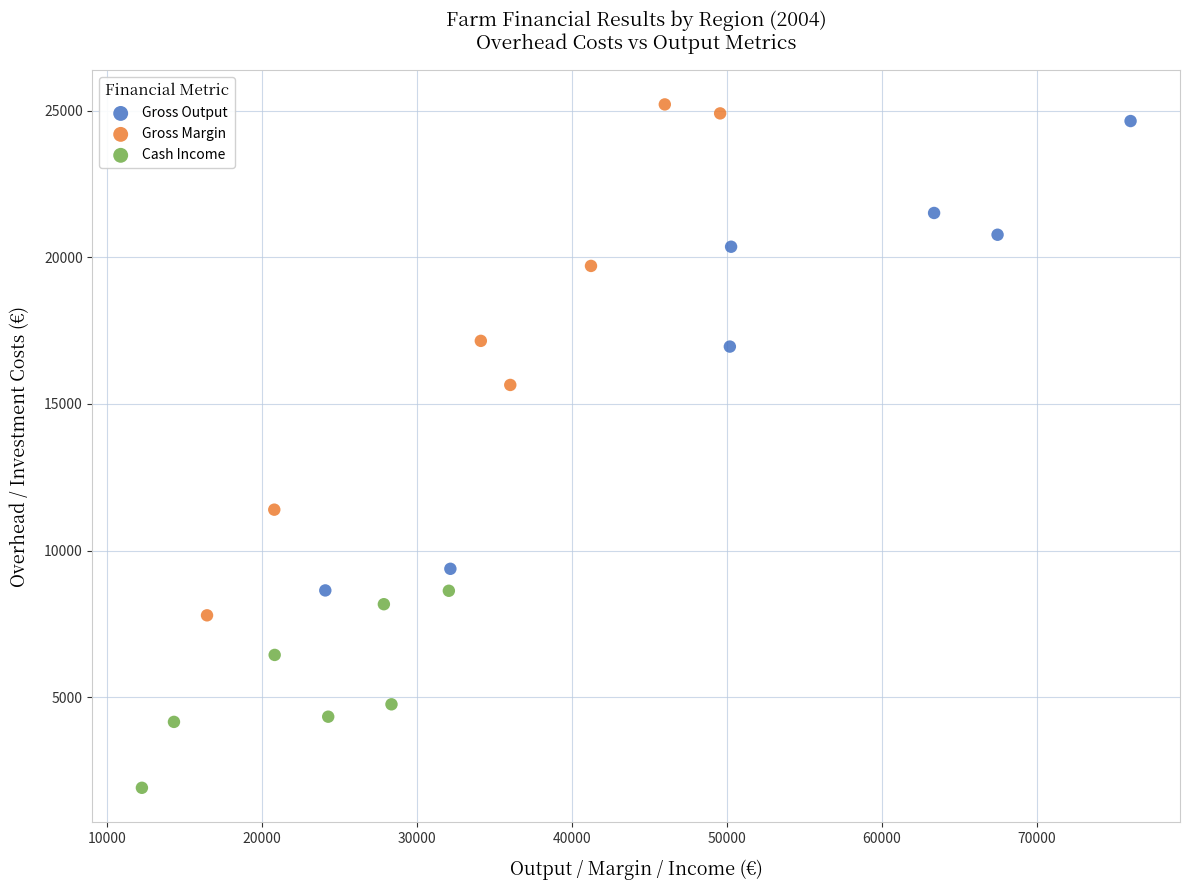

Which series has the largest Y range (max minus min)?

Gross Margin